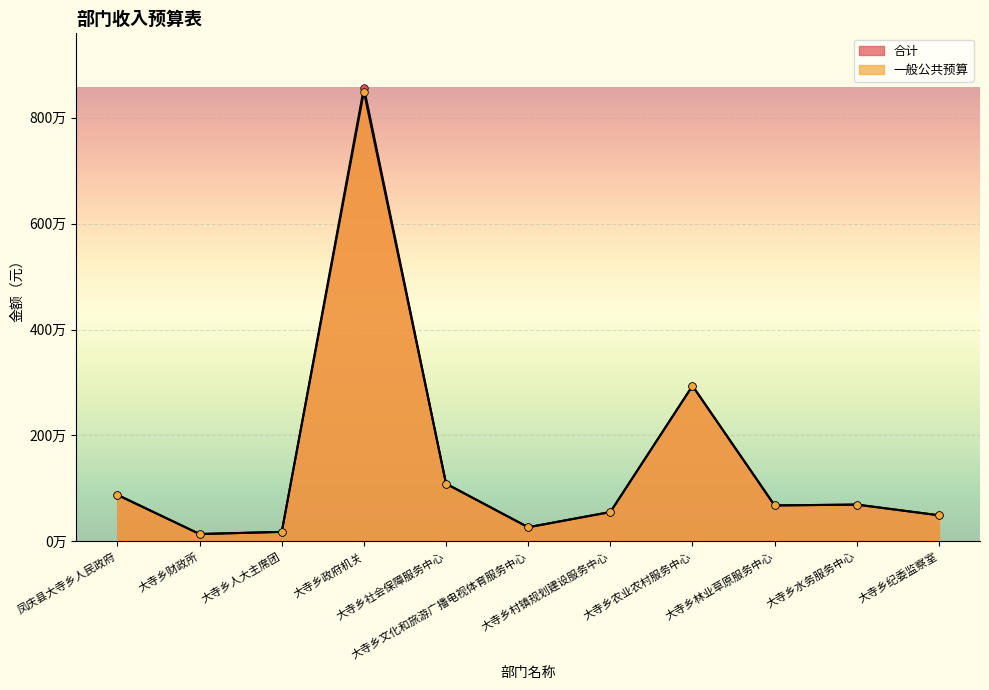

At how many categories does at least one series exceed 1717479?

2